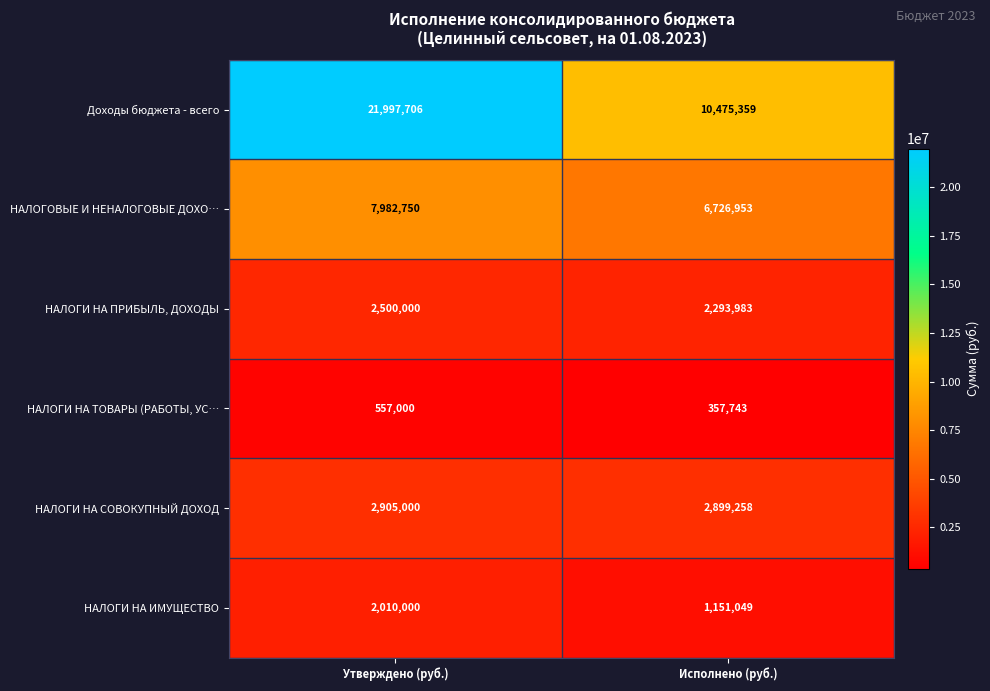

The value of НАЛОГИ НА ТОВАРЫ (РАБОТЫ, УС… at Исполнено (руб.) is 167208. True or false?

False